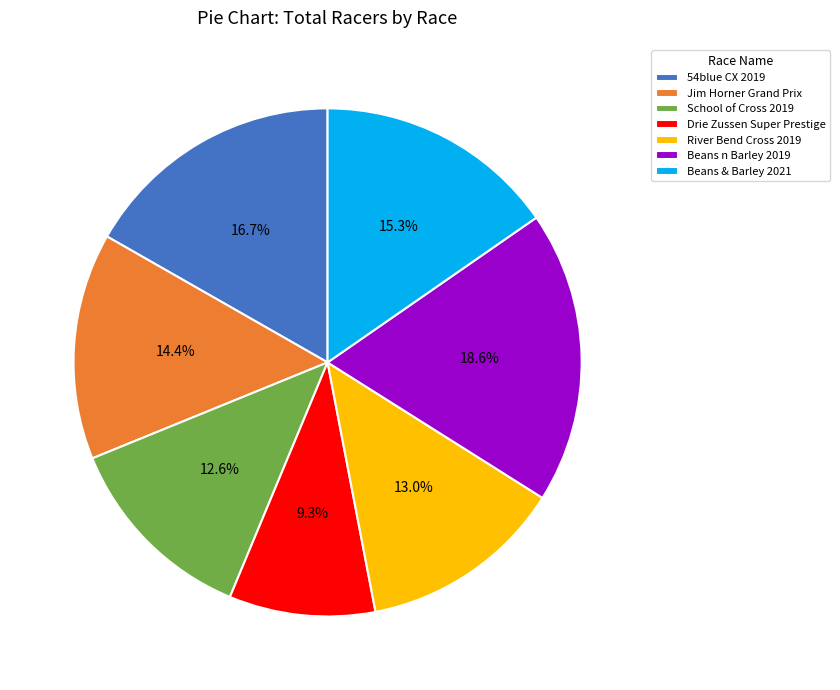

How many slices are in this pie chart?

7